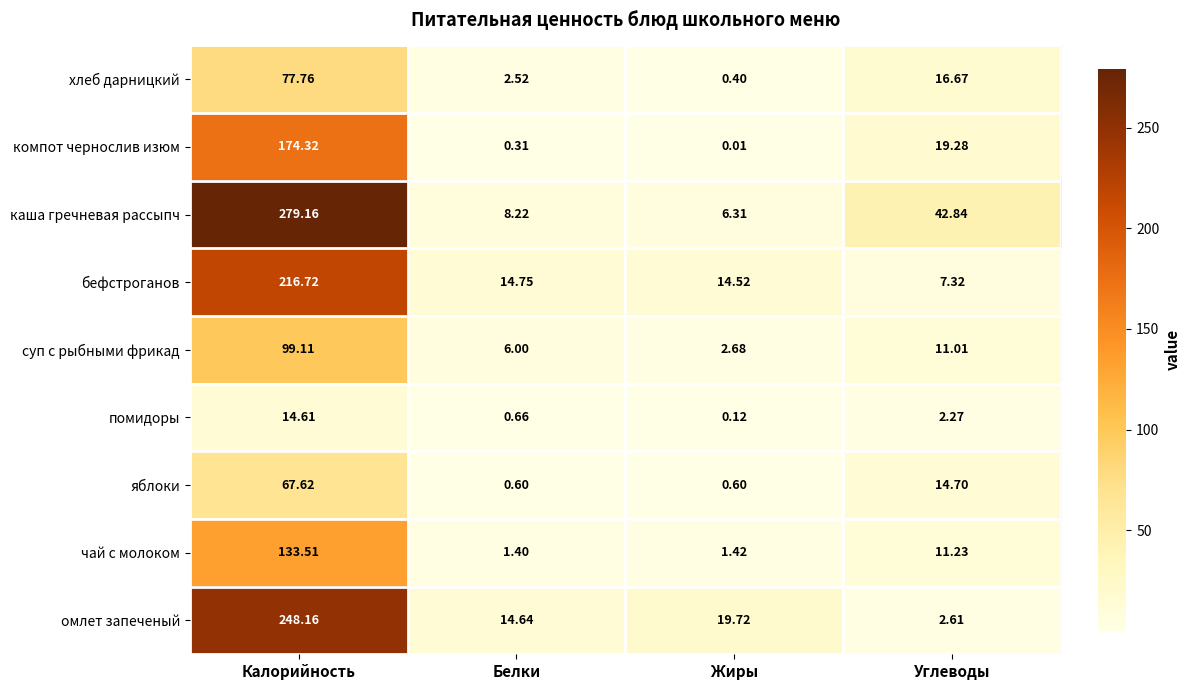

How many data points in хлеб дарницкий are less than 16?

2